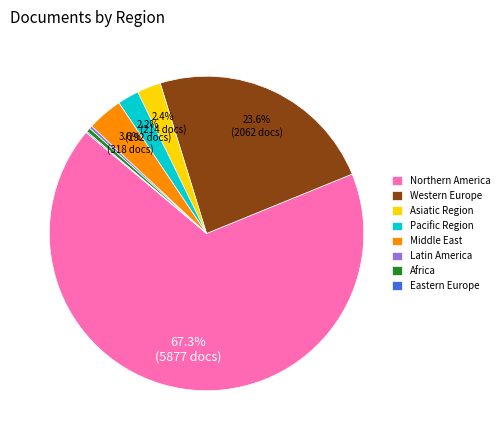

Which category accounts for the majority?

Northern America